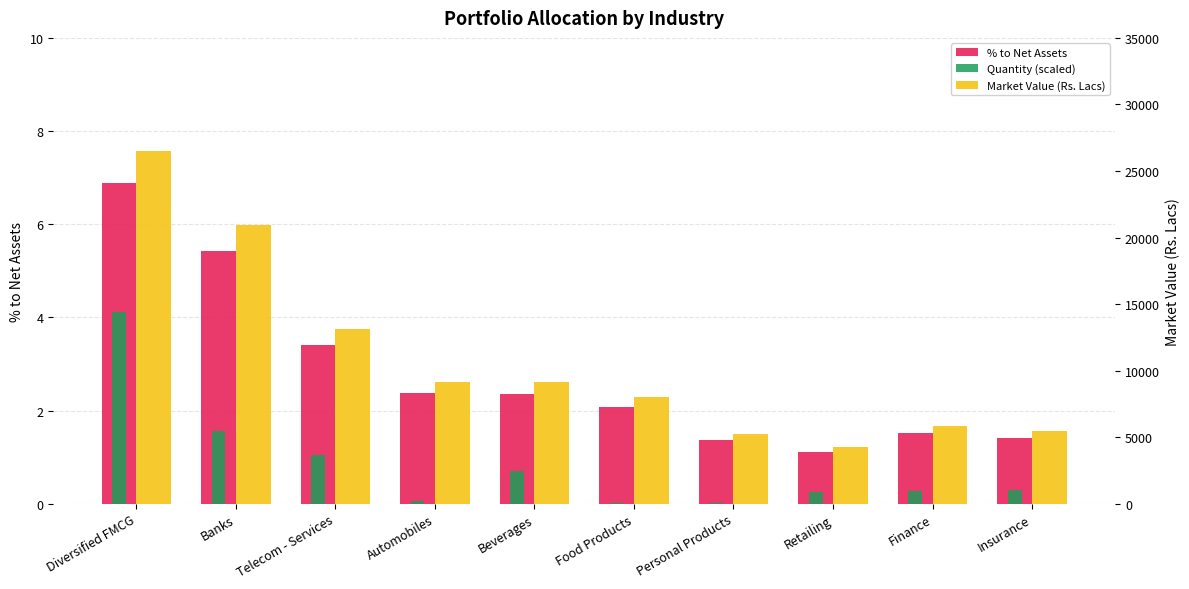

At how many categories does at least one series exceed 16281?

2